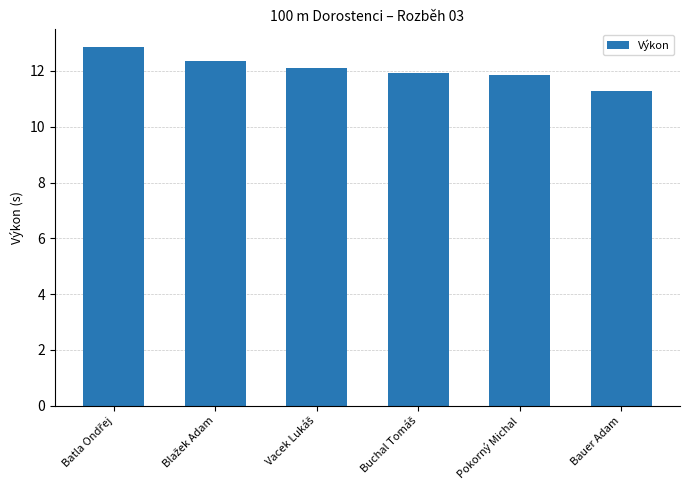

What is the difference between the second highest and second lowest values?

0.5